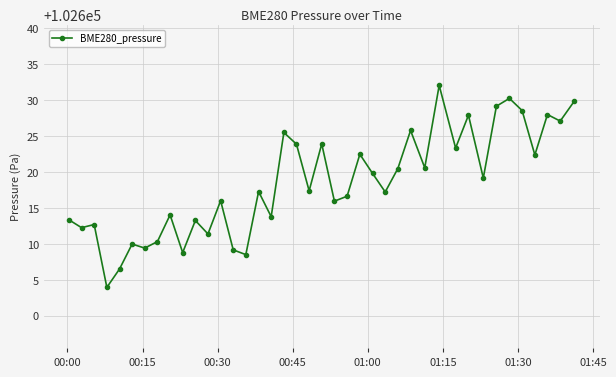

What is the minimum value shown in the chart?

102603.9